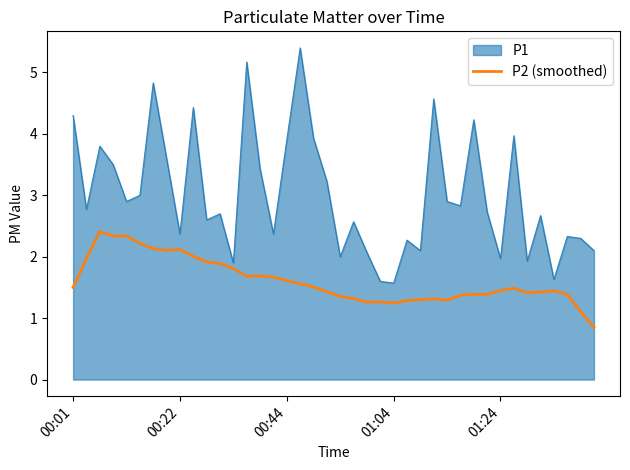

What is the difference between the maximum and minimum values in the P2 (smoothed) series?

1.6